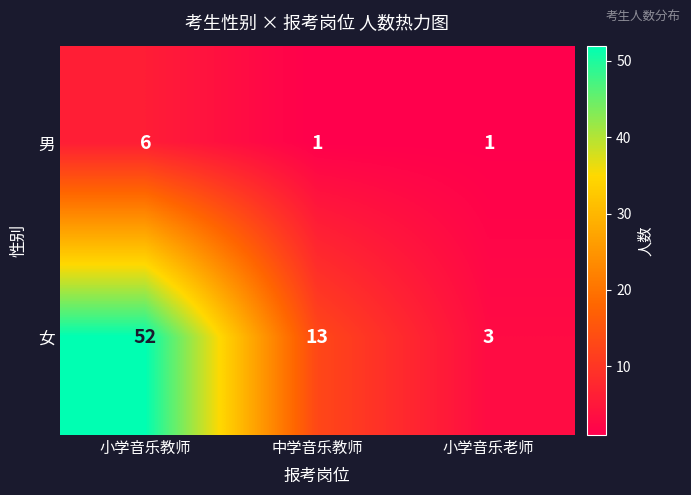

Which series changed the most between 小学音乐教师 and 小学音乐老师?

女